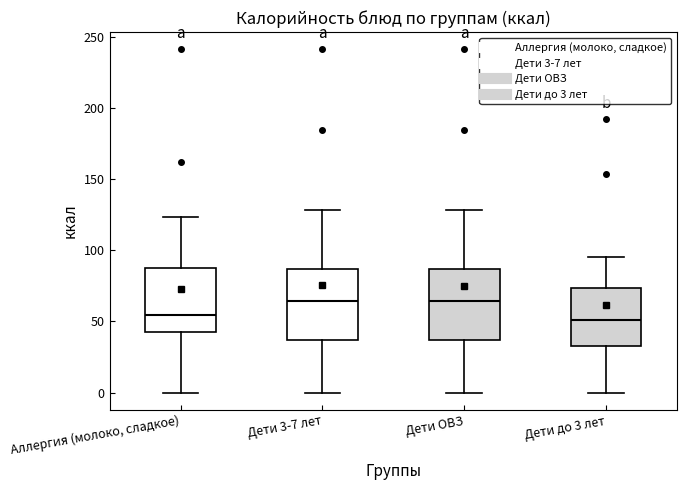

Where does the lower whisker of the box for Аллергия (молоко, сладкое) end on the y-axis? The values are not printed on the chart, so give them approximately, as read against the axis.

0